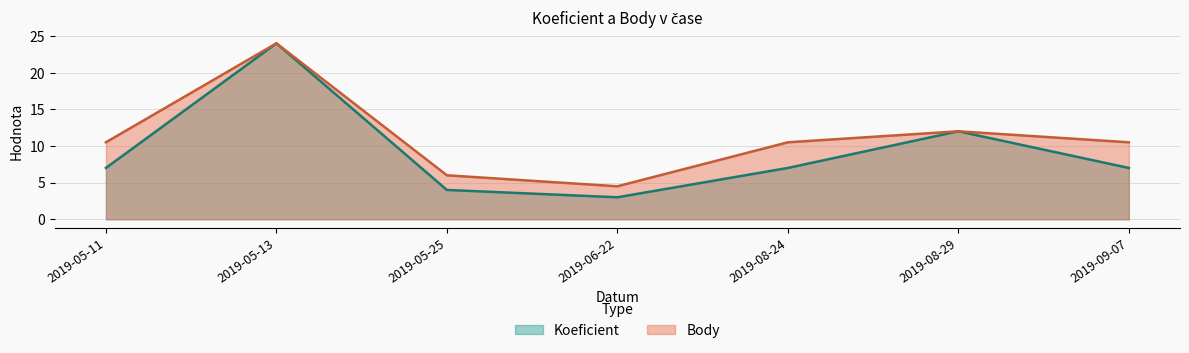

Does the chart have visible grid lines?

Yes